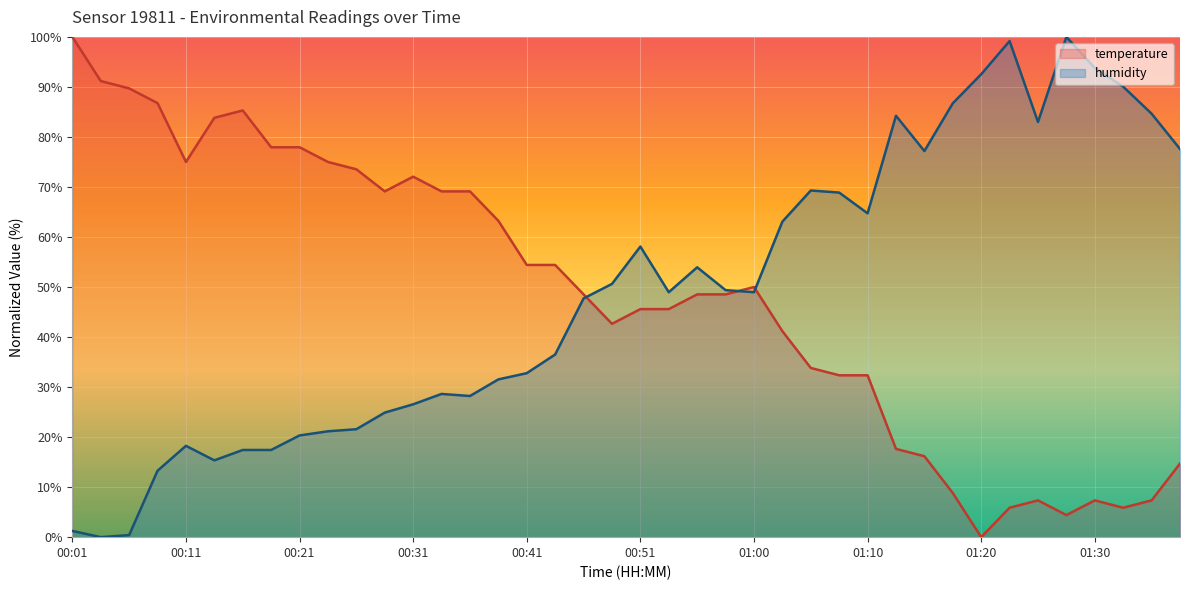

What is the value of the humidity point at the 8th from the left?

17.4